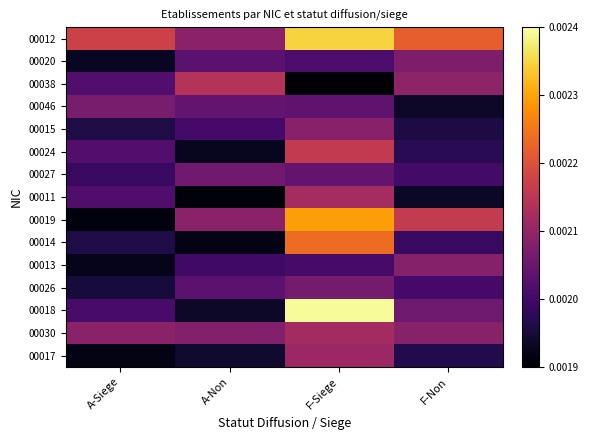

Between A-Siege and A-Non, which is larger?

A-Siege